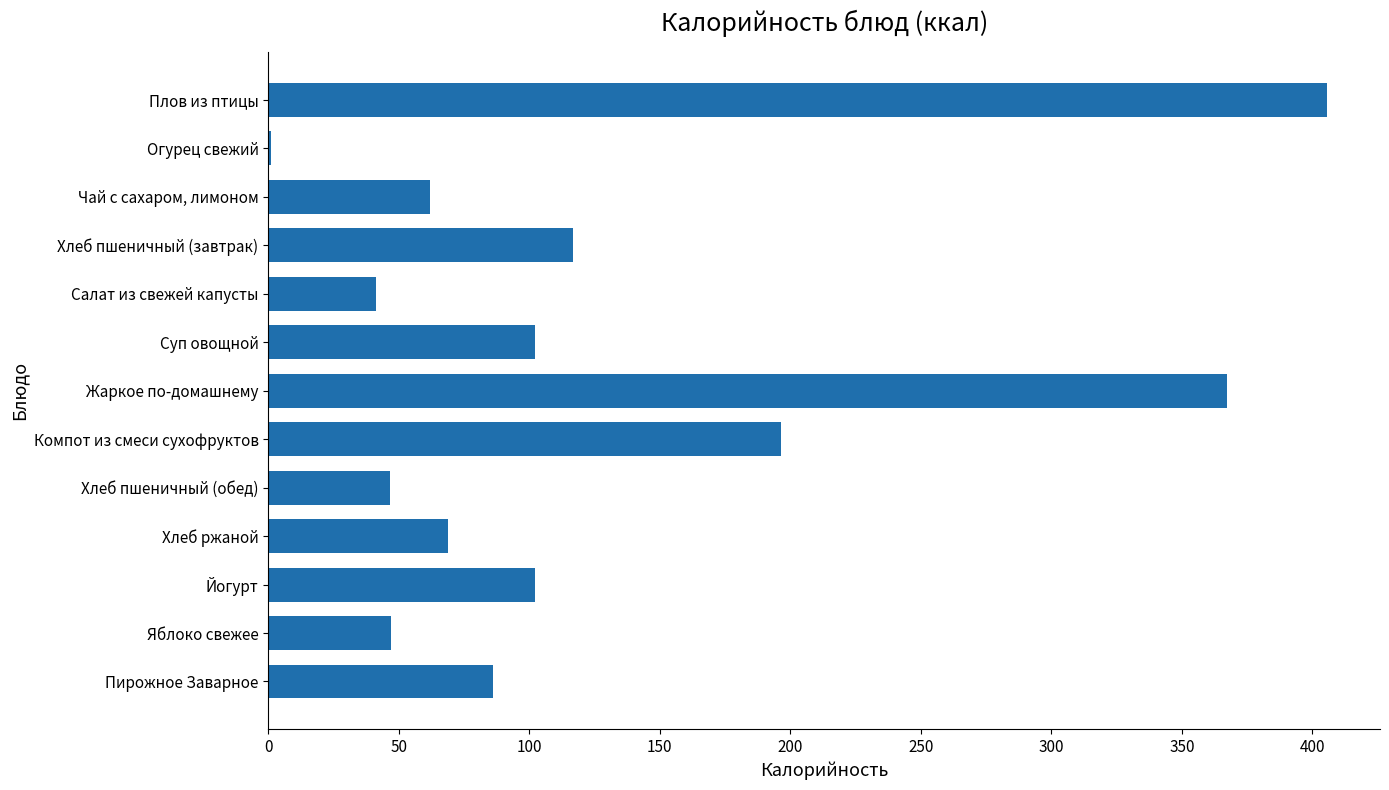

What is the sum of all values?

1643.0